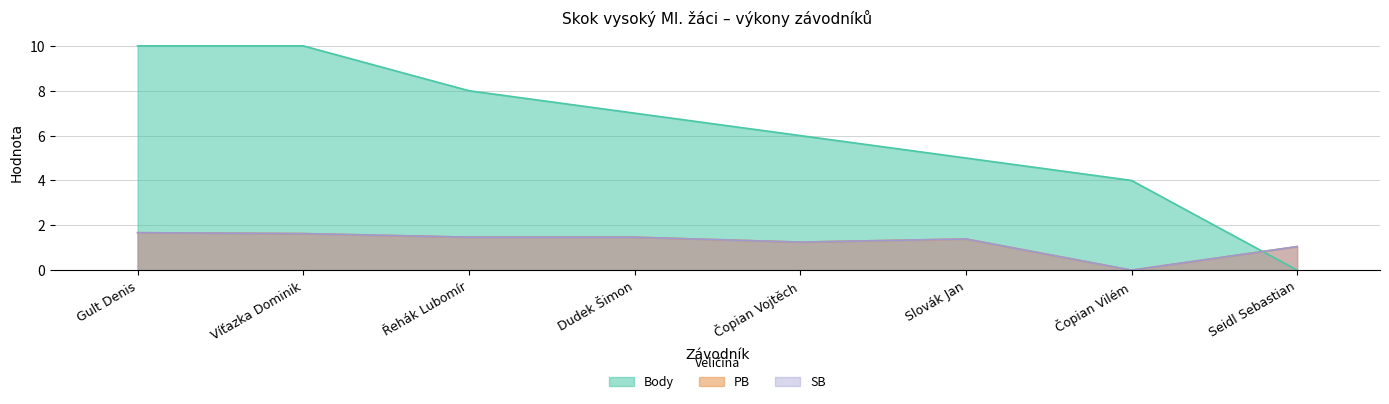

What is the sum of all Body values?

50.0